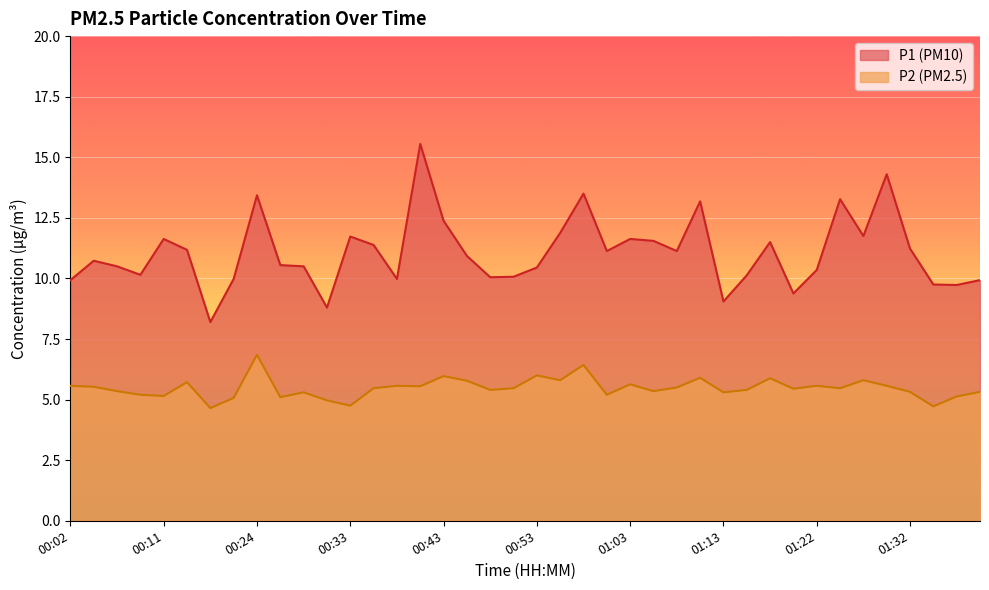

Is the value of P2 at 00:55 greater than the value of P1 at 01:22?

No